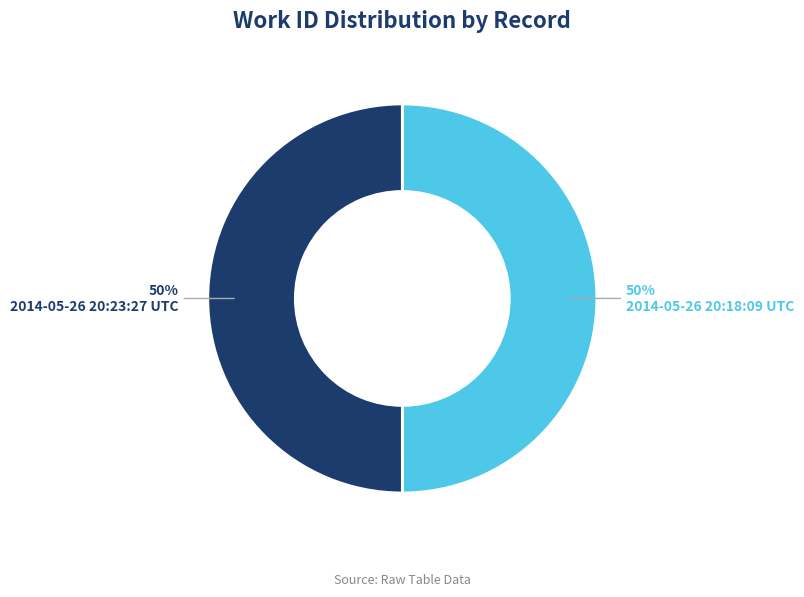

To the nearest percent, what percentage of the pie is 2014-05-26 20:18:09 UTC?

50%